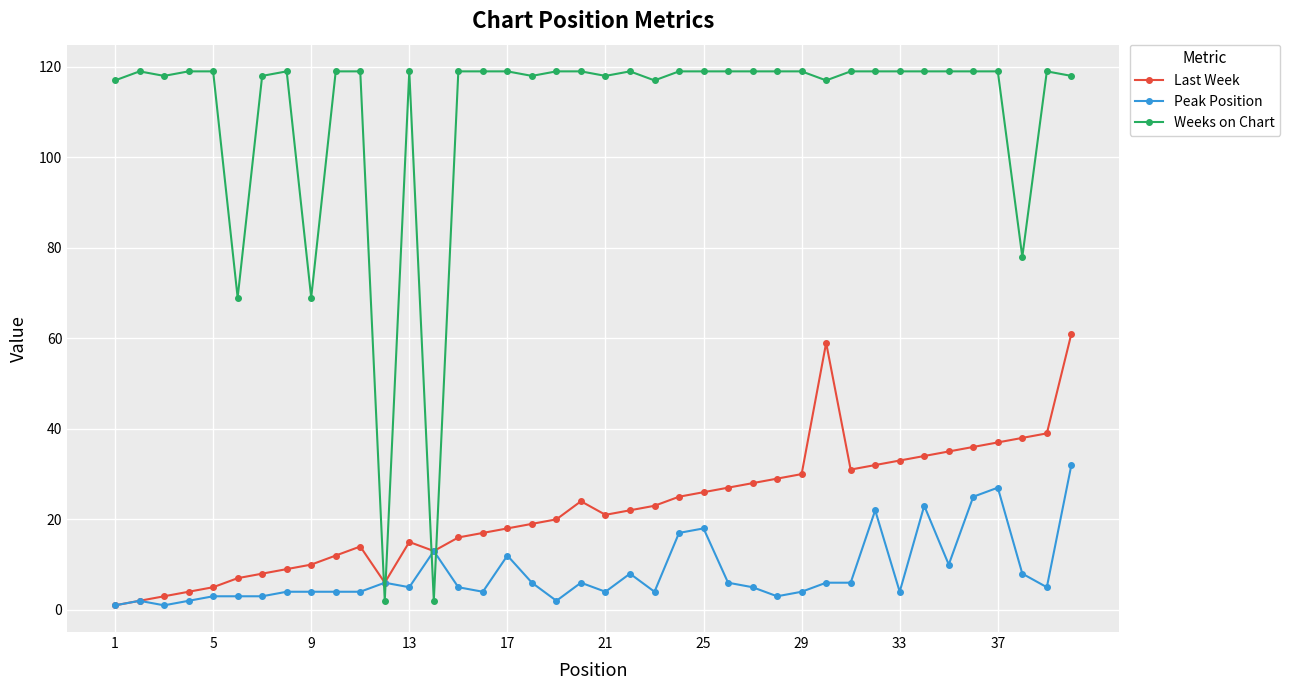

Reading left to right, extract all data points from this chart.

Last Week: 1	2	3	4	5	7	8	9	10	12	14	6	15	13	16	17	18	19	20	24	21	22	23	25	26	27	28	29	30	59	31	32	33	34	35	36	37	38	39	61
Peak Position: 1	2	1	2	3	3	3	4	4	4	4	6	5	13	5	4	12	6	2	6	4	8	4	17	18	6	5	3	4	6	6	22	4	23	10	25	27	8	5	32
Weeks on Chart: 117	119	118	119	119	69	118	119	69	119	119	2	119	2	119	119	119	118	119	119	118	119	117	119	119	119	119	119	119	117	119	119	119	119	119	119	119	78	119	118